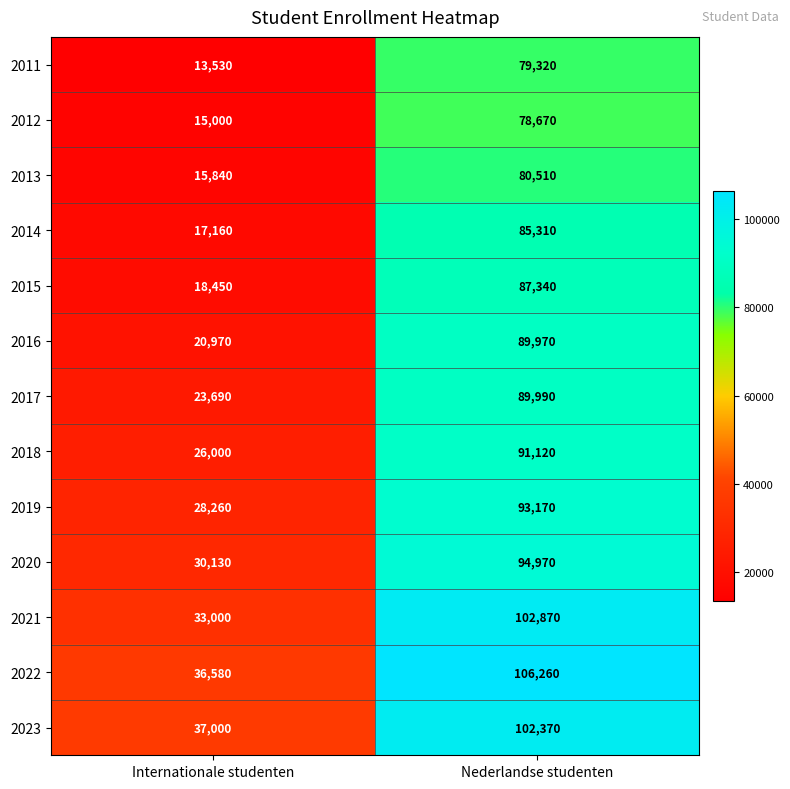

Between Internationale studenten and Nederlandse studenten, which series saw the biggest shift?

2021